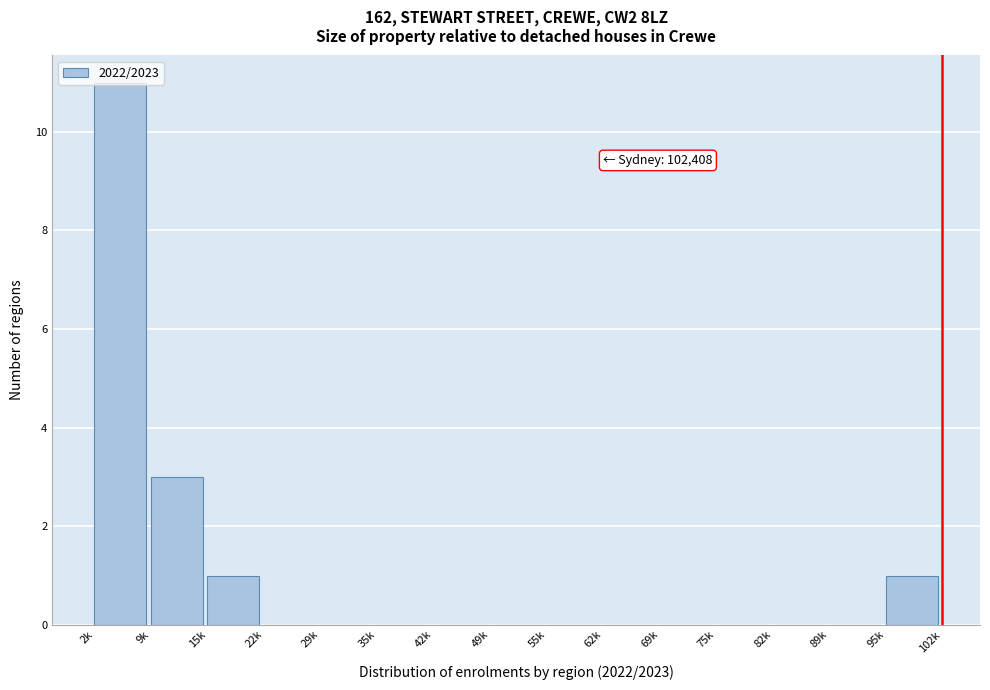

The chart shows a value of -4 at 62k. True or false?

False